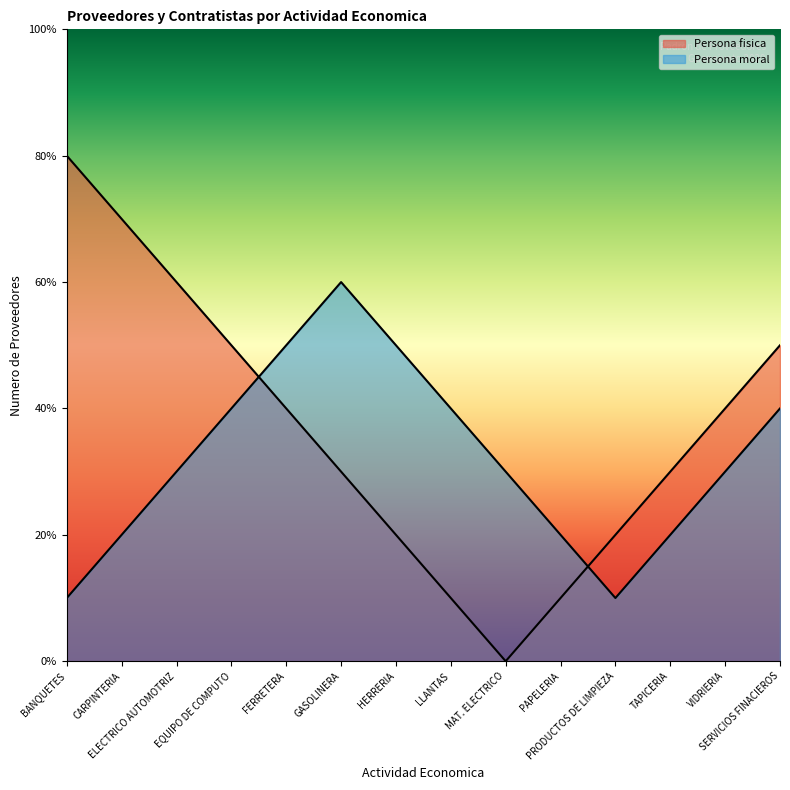

At which label does Persona fisica first exceed 4?

BANQUETES